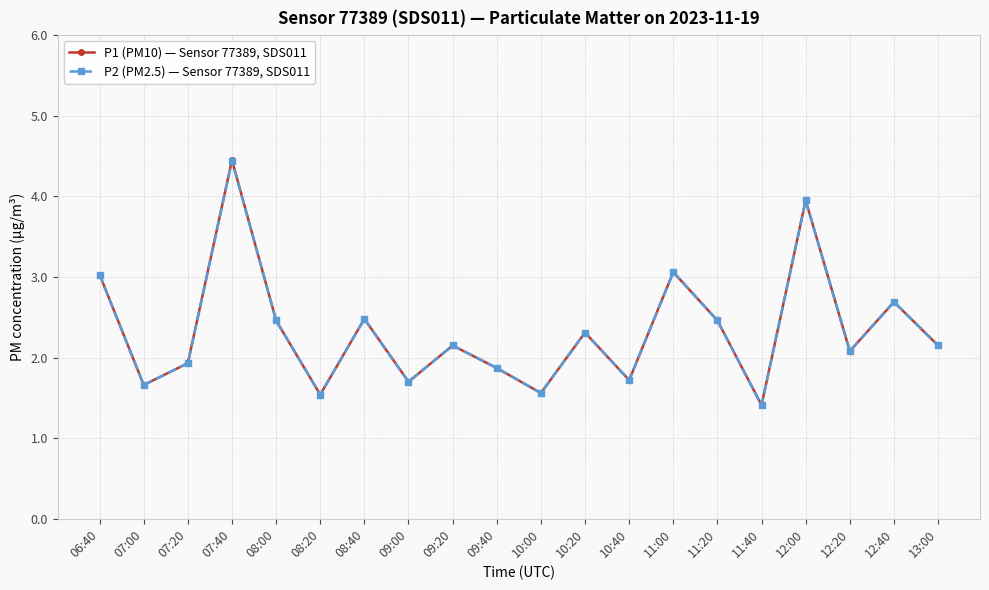

Count the number of data series in this chart.

2